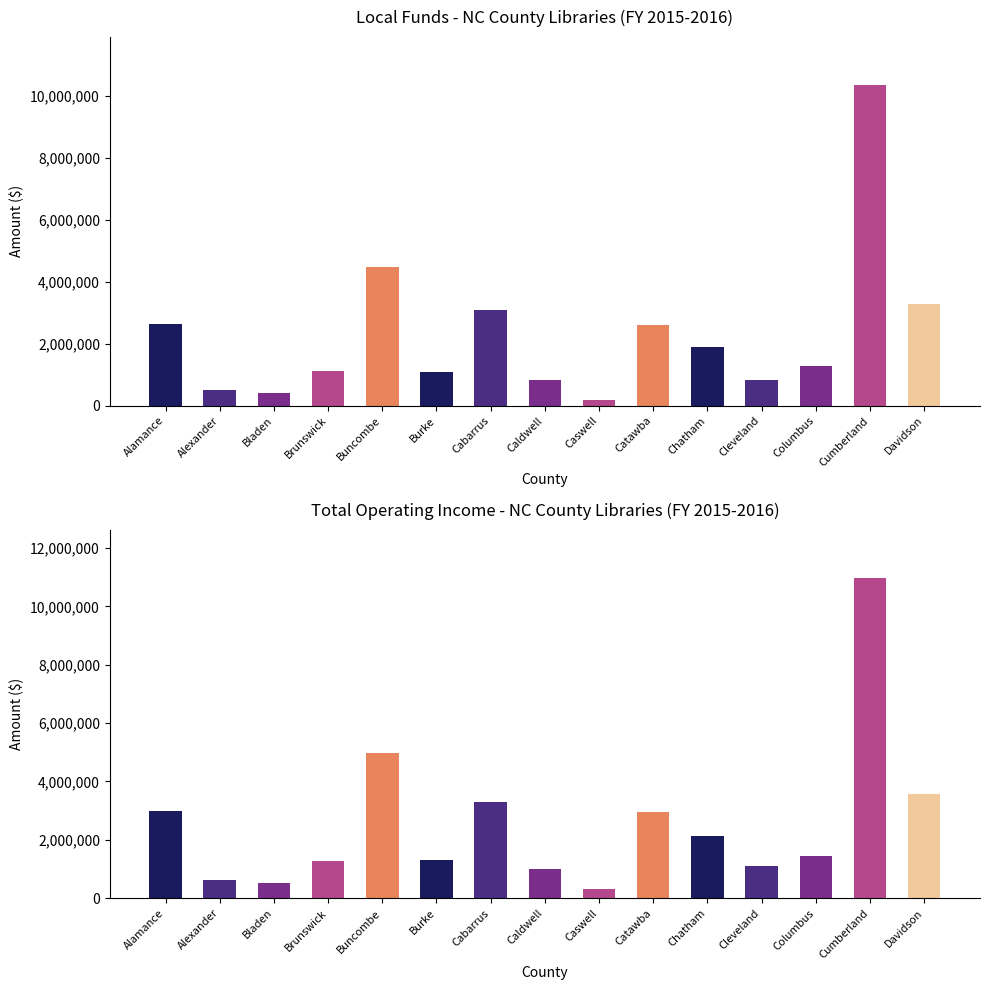

What is the label of the 11th bar from the left?

Chatham